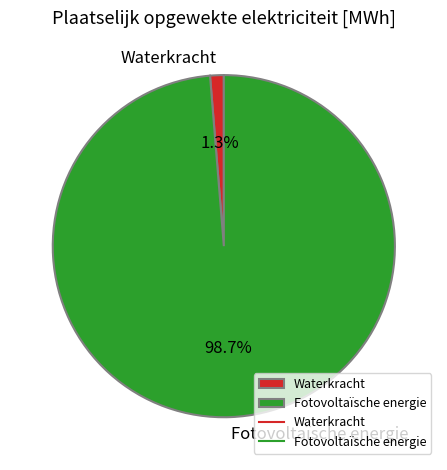

Rank the categories by value from highest to lowest.

Fotovoltaïsche energie, Waterkracht